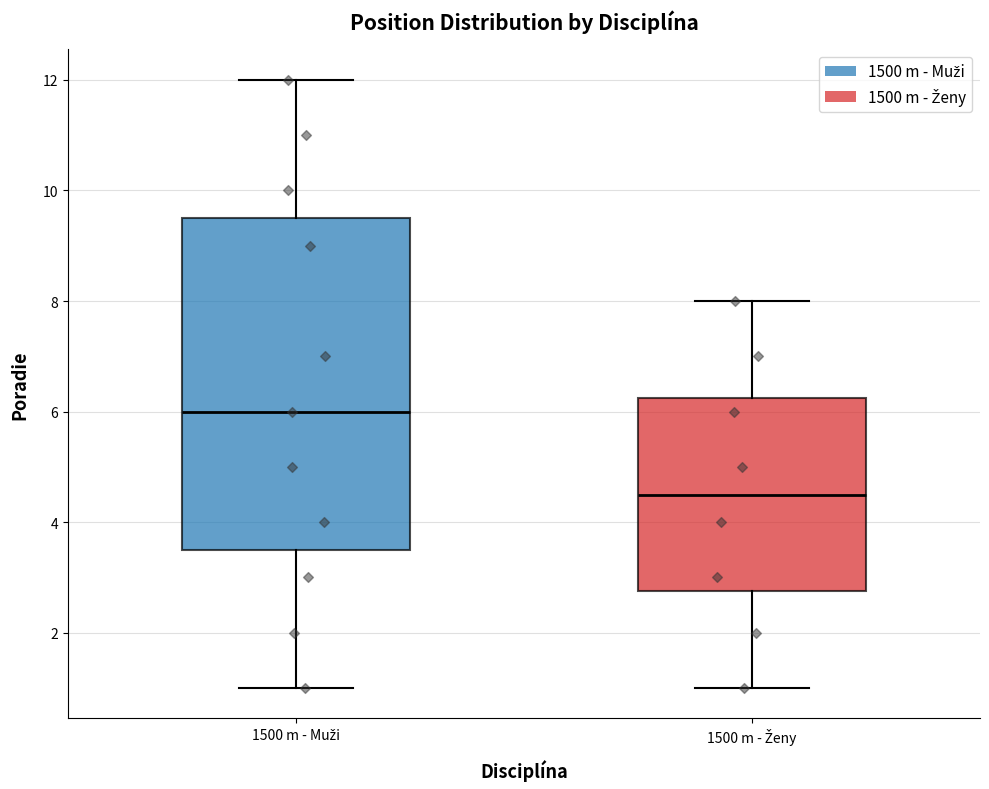

Reading left to right, read every box against the y-axis: the position of its median line, the range the box covers, and the ends of its whiskers. The values are not printed on the chart, so give them approximately, as read against the axis.

1500 m - Muži: median 6.0, box 3.6 to 9.6, whiskers 1.0 to 12.0
1500 m - Ženy: median 4.6, box 2.8 to 6.2, whiskers 1.0 to 8.0